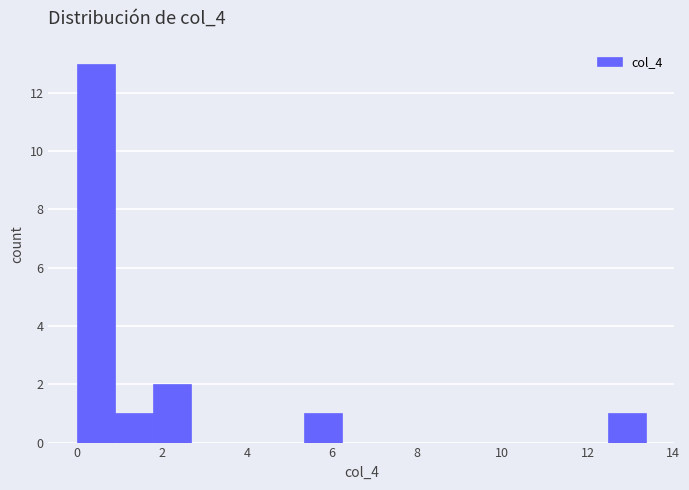

What is the height of the bar covering 0.0 to 1.0 on the x-axis? Neither the bar edges nor the heights are printed on the chart, so give them approximately, as read against the axes.

13